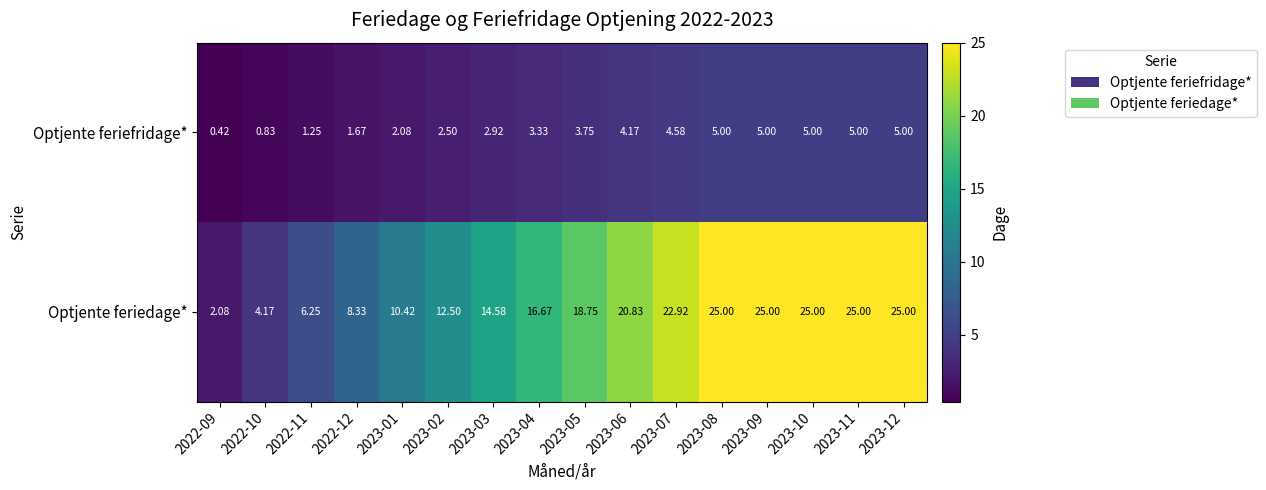

Which series has the widest spread of values?

Optjente feriedage*